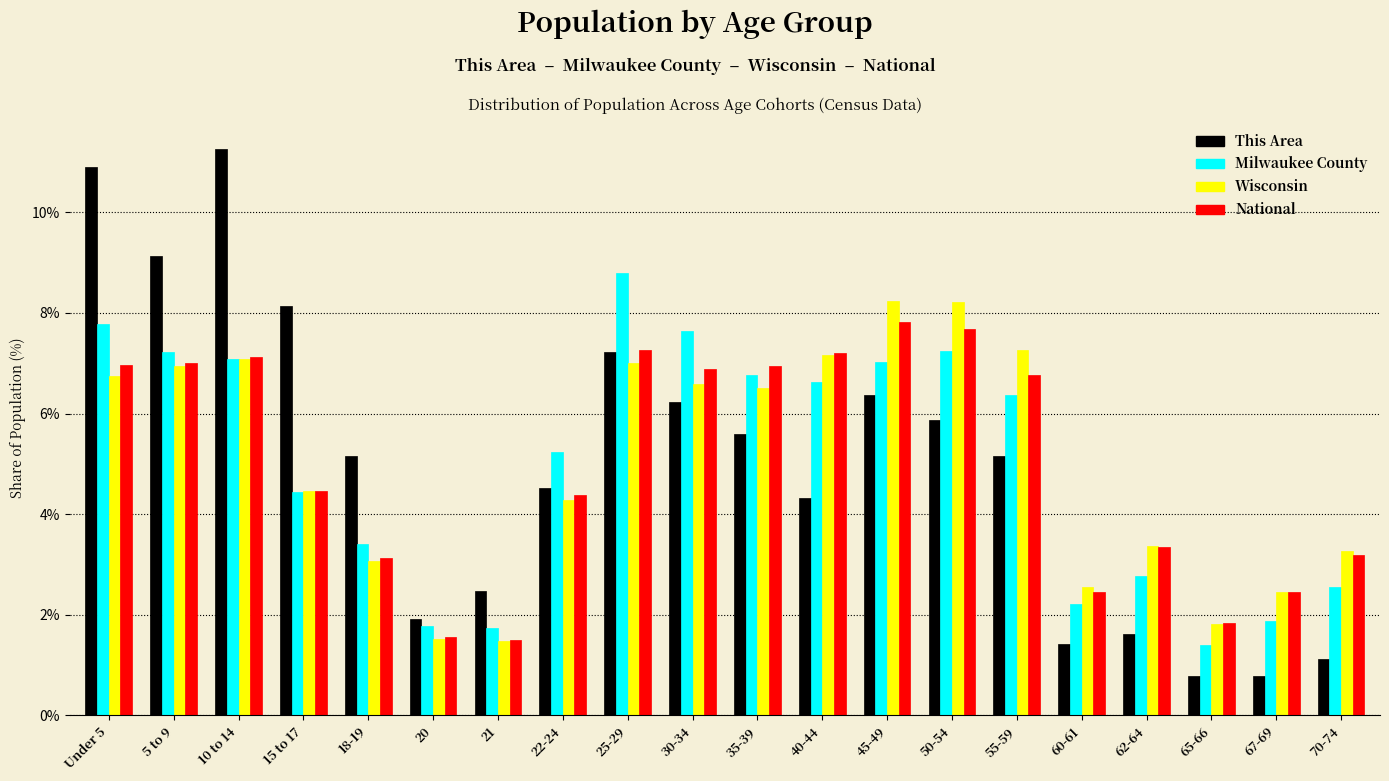

What is the minimum value for Wisconsin?

1.5